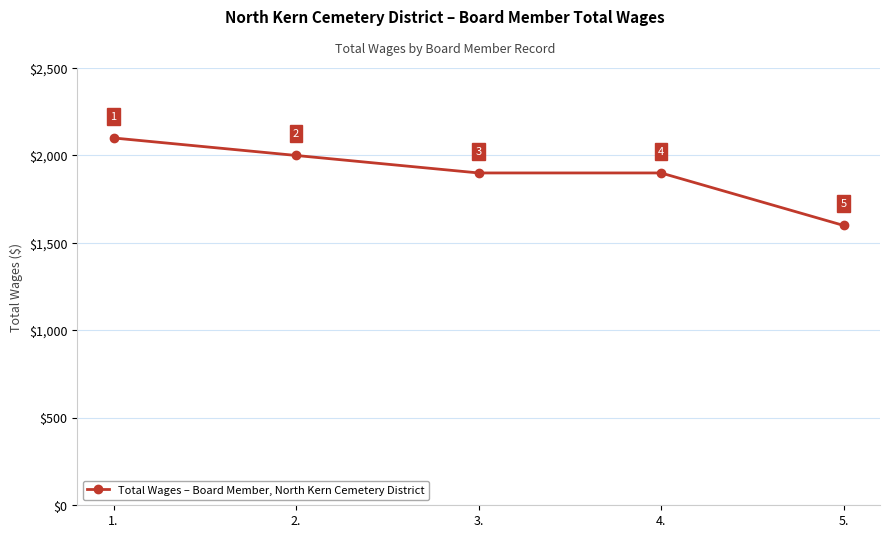

Count the values in the range 1900 to 2000.

3